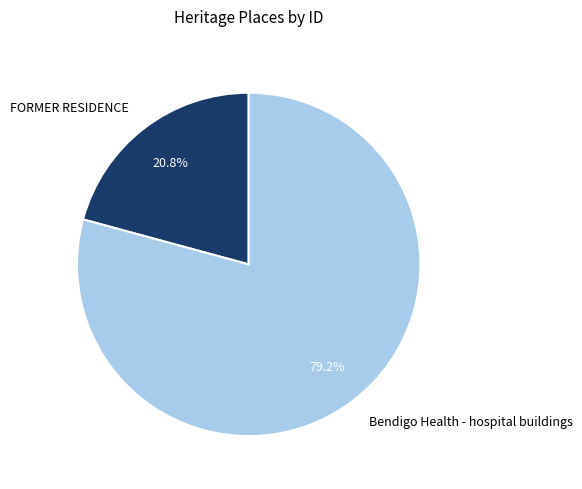

What is the total percentage of FORMER RESIDENCE and Bendigo Health - hospital buildings?

100.0%